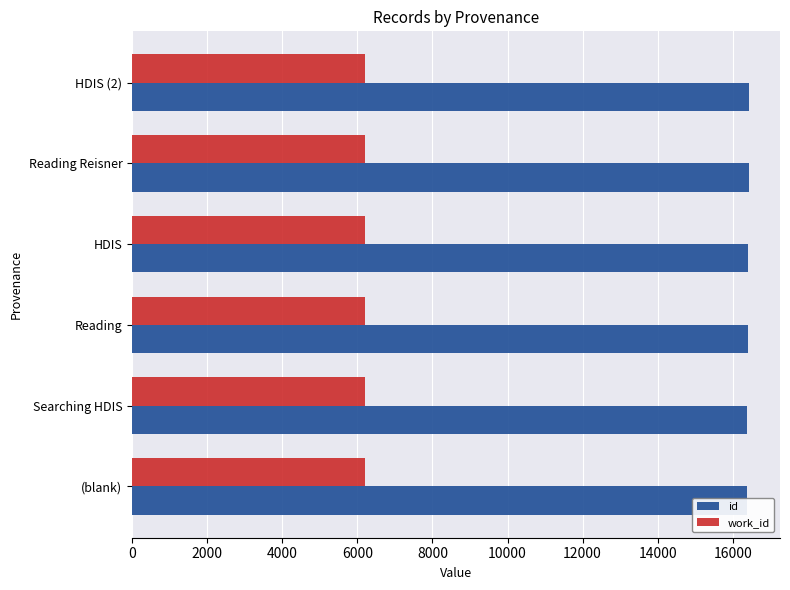

Is it true that id equals 7612 at HDIS?

False